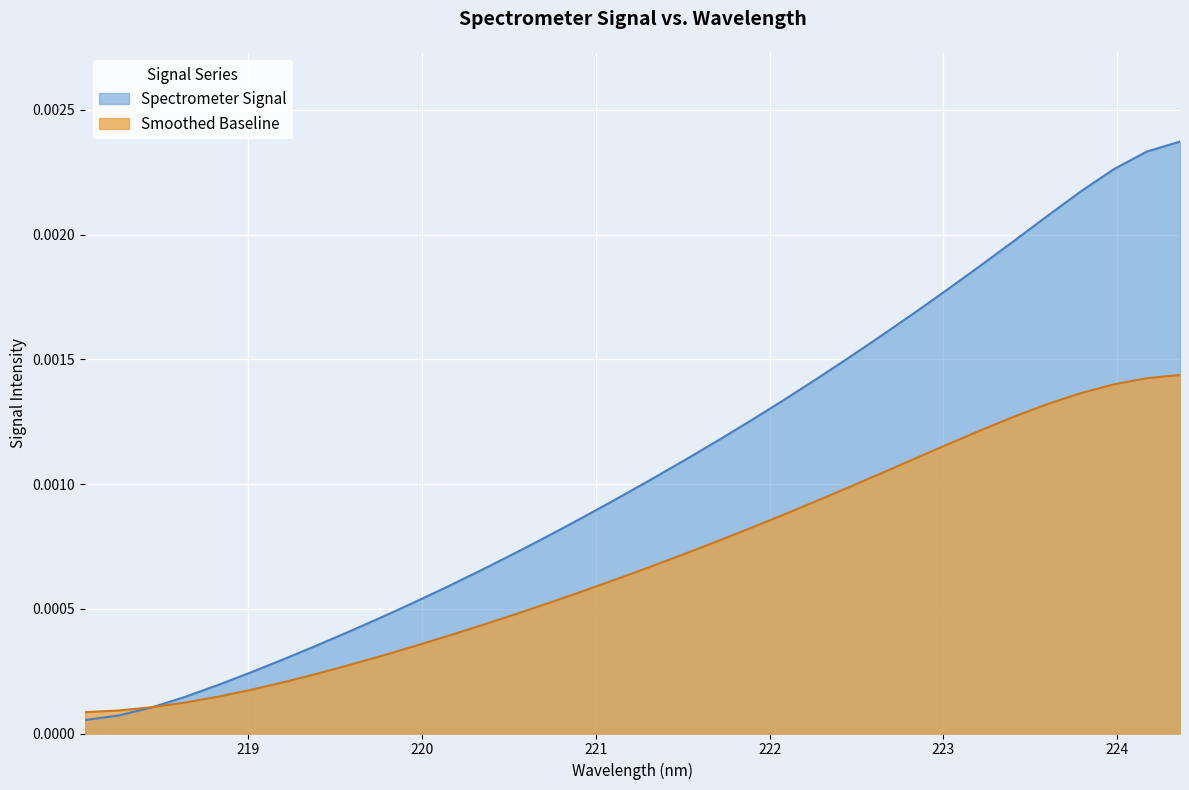

True or false: the data shows 0.0 at 218.8244.

True